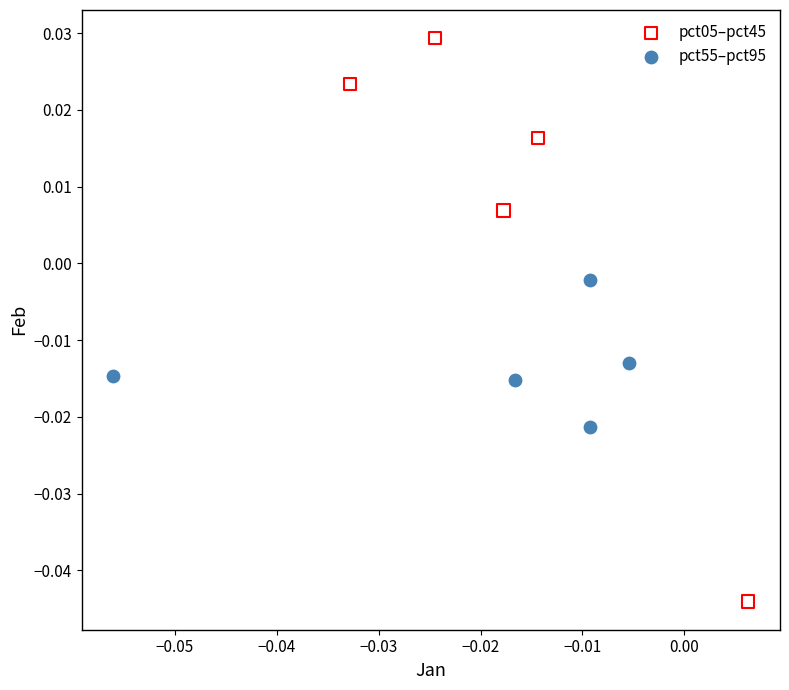

Which series reaches the maximum Y coordinate?

pct05–pct45